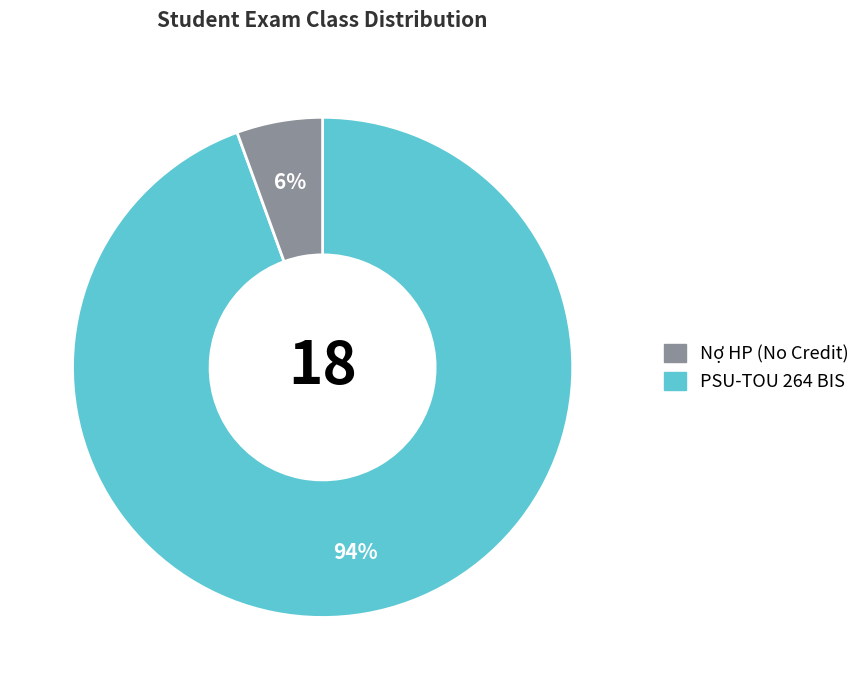

Is there a majority slice in this chart?

Yes